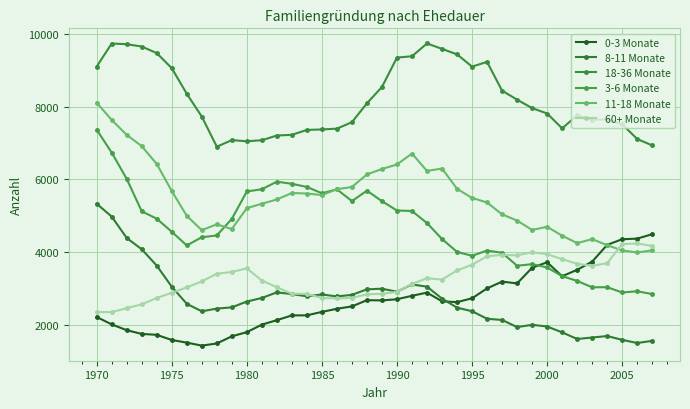

Which series ends up on top after the final intersection of 11-18 Monate and 3-6 Monate?

11-18 Monate